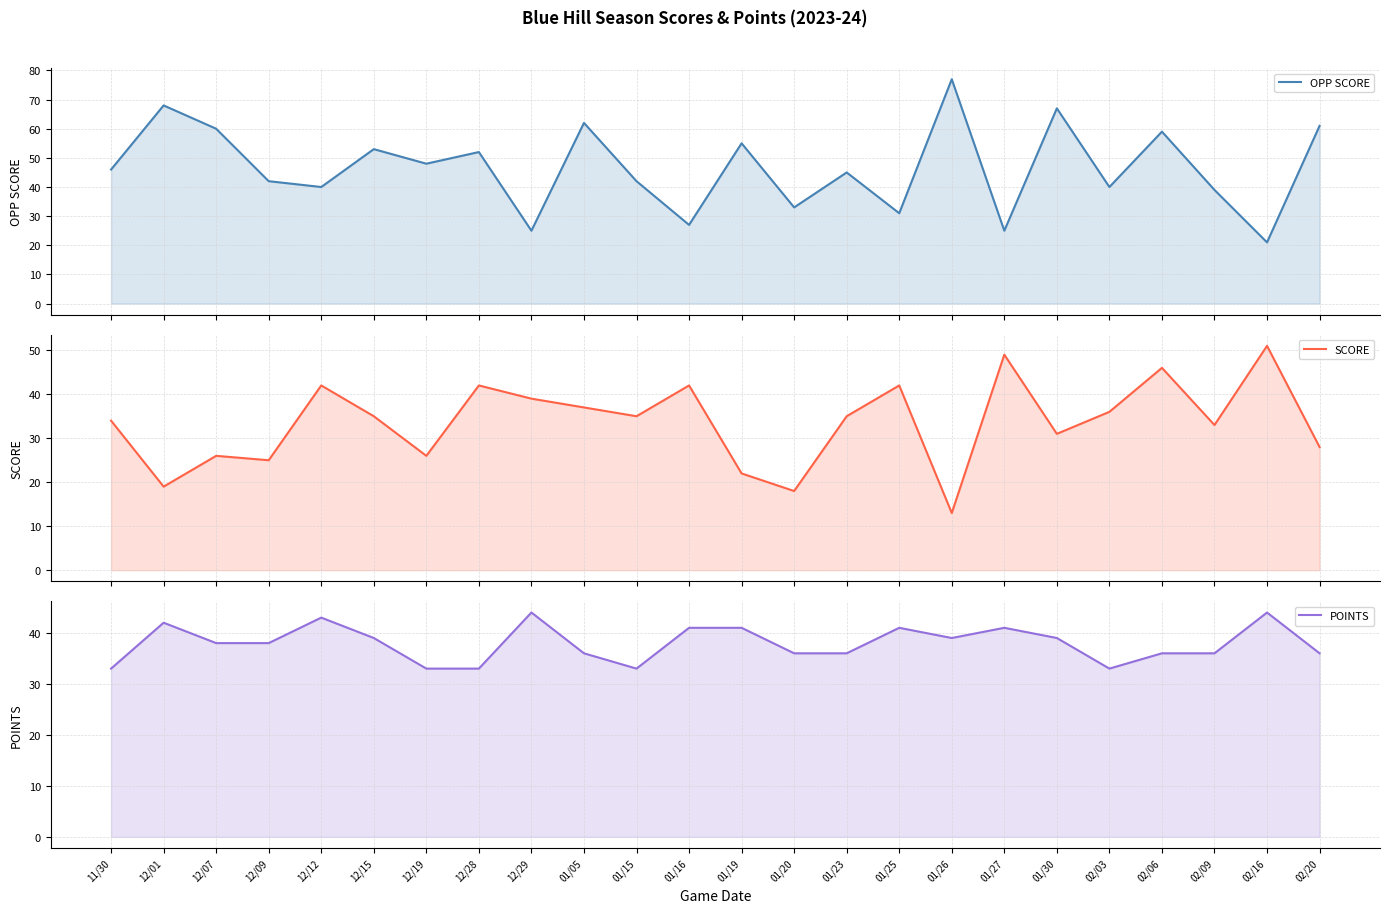

What is the spread (max minus min) of values at 11/30?

13